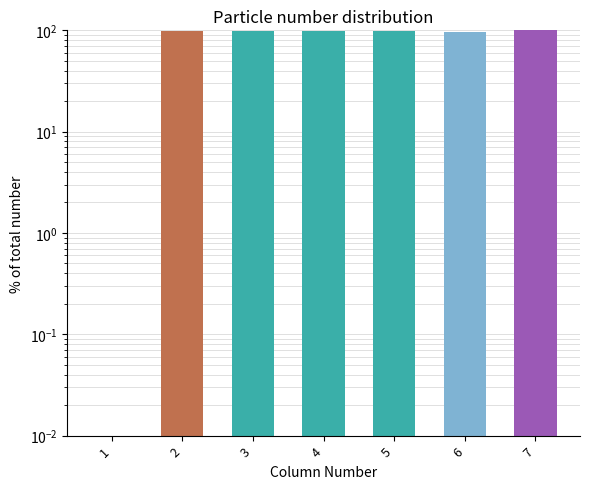

What is the difference between the values at 6 and 5?

1.7